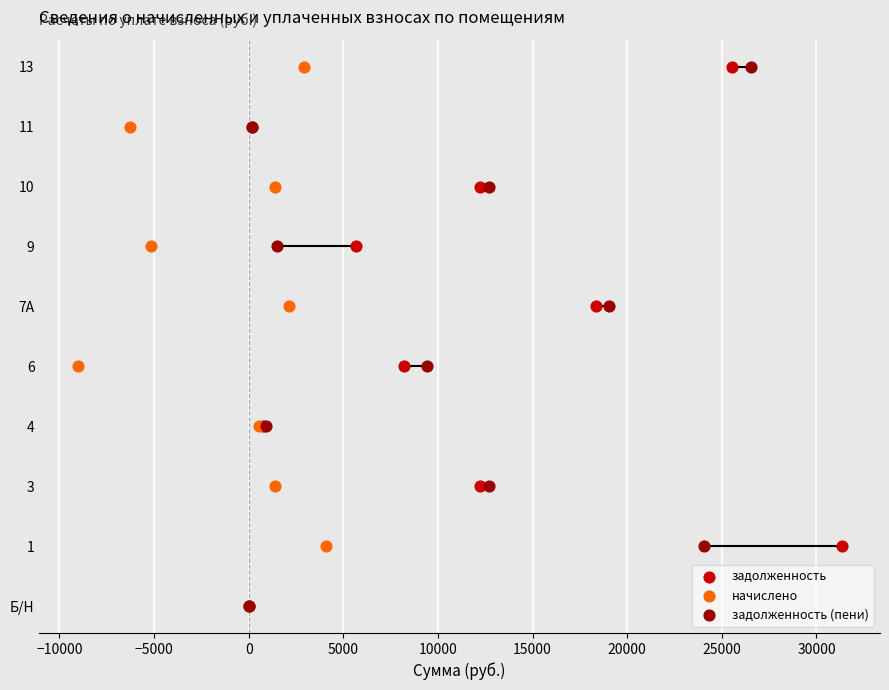

Which series has the largest Y range (max minus min)?

задолженность